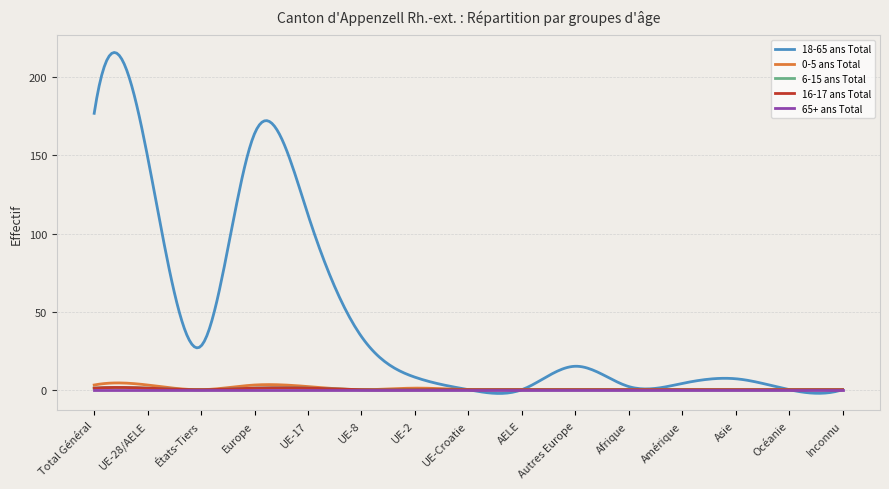

Does the chart have visible grid lines?

Yes